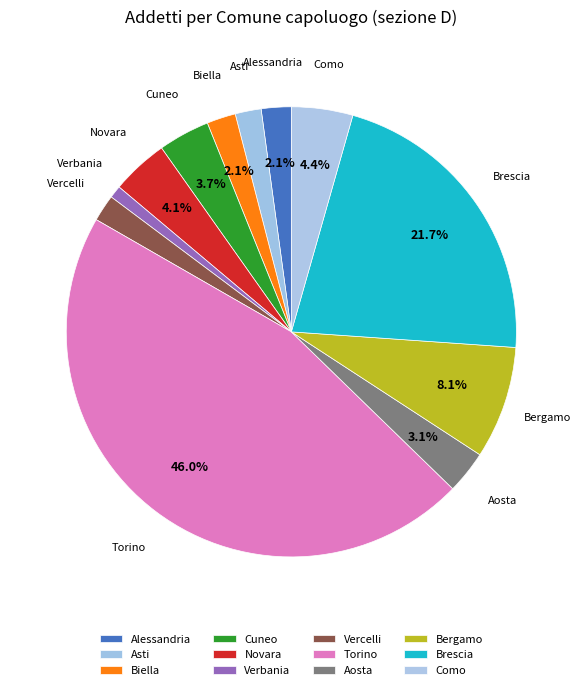

How many slices are in this pie chart?

12